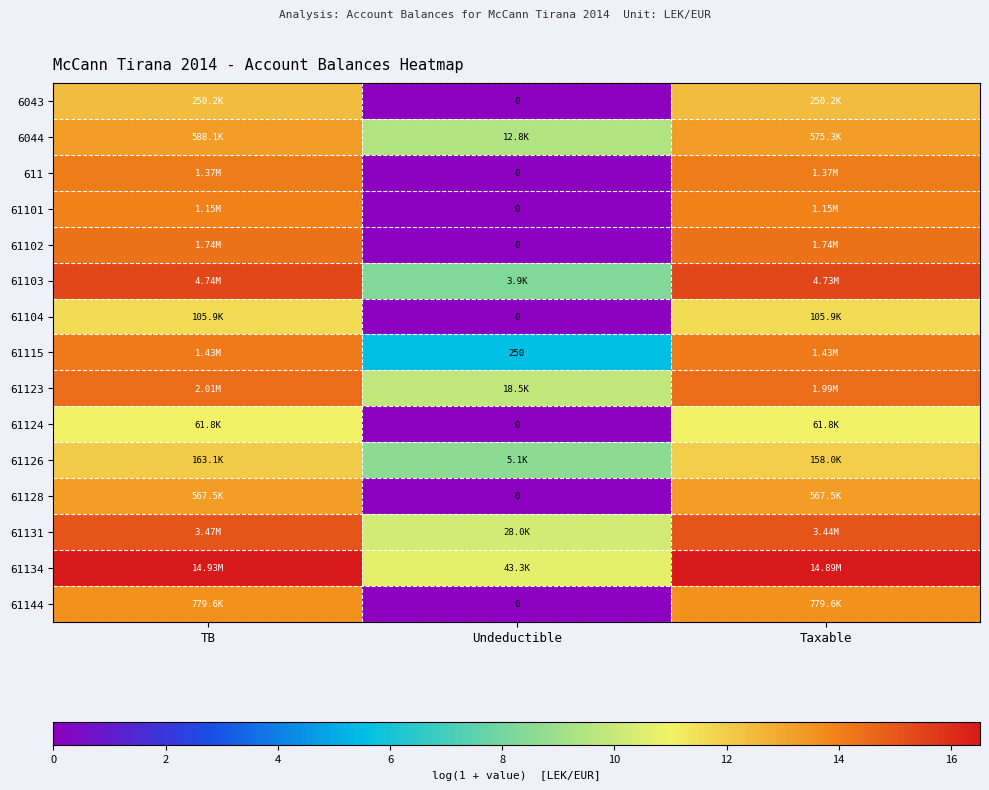

Where does the 61104 series first go above 11?

TB